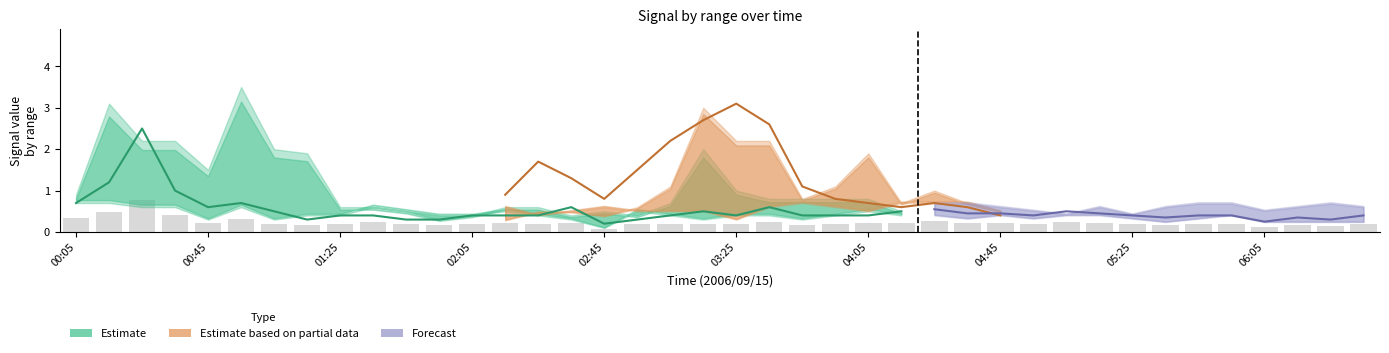

True or false: 4.363 has a value of 0.2 at 2006/09/15 01:25.

False